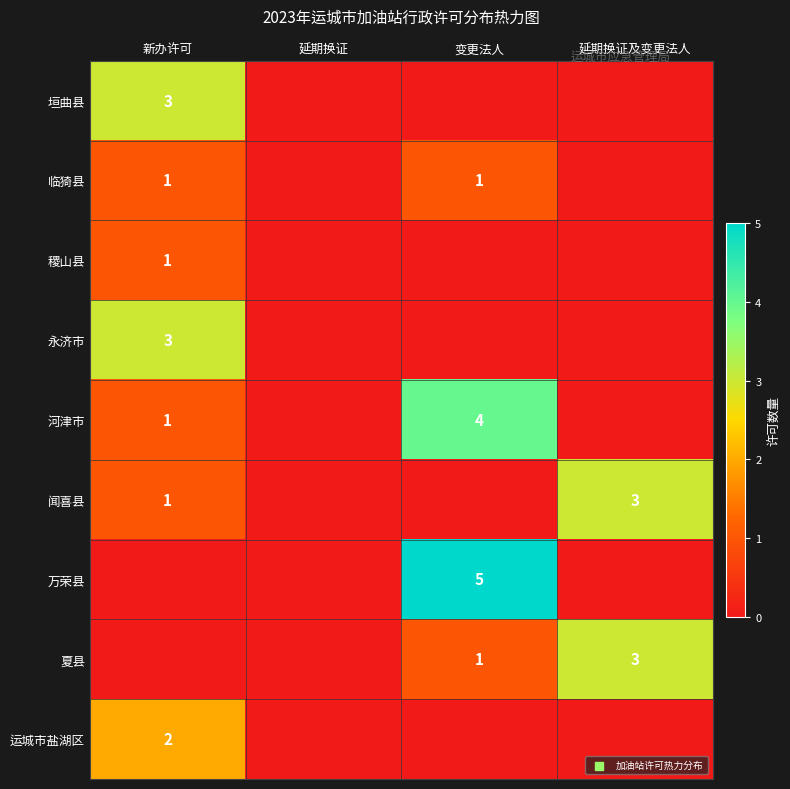

Count the number of data series in this chart.

9